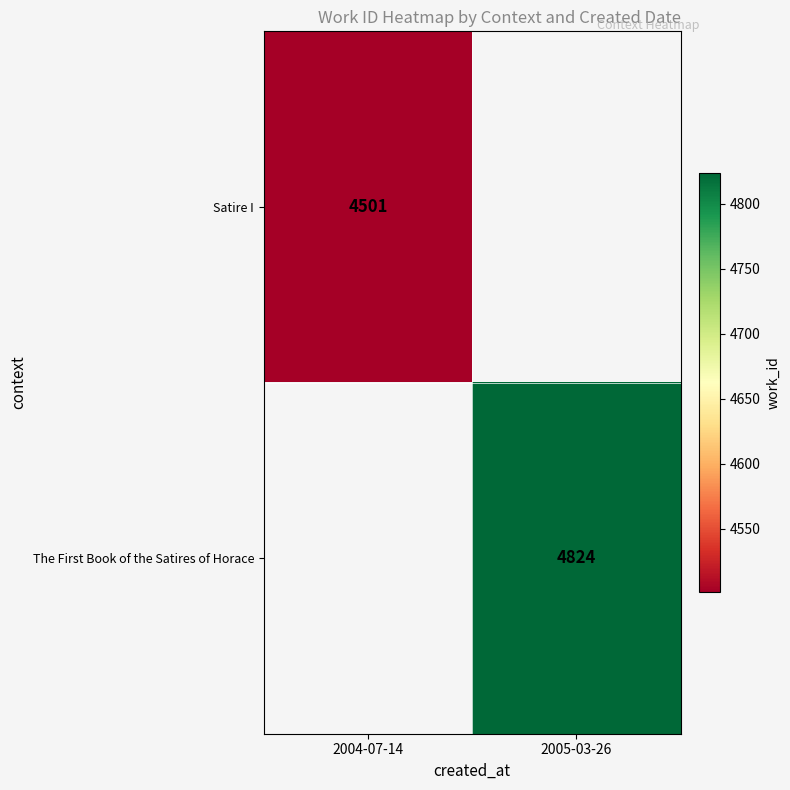

True or false: Satire I has a value of 6921 at 2004-07-14.

False